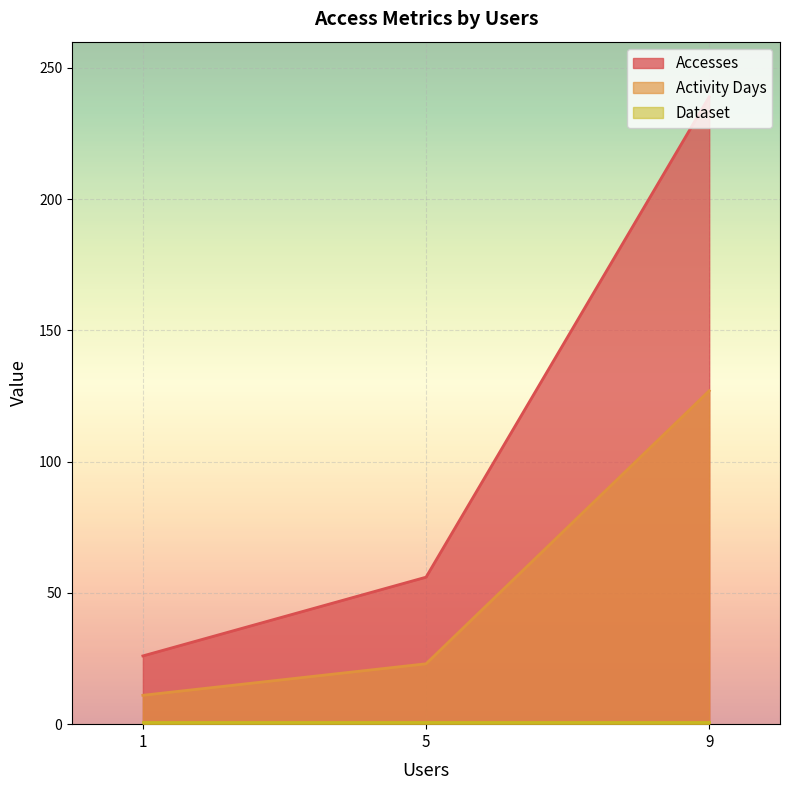

How many data points in Activity Days are less than 23?

1